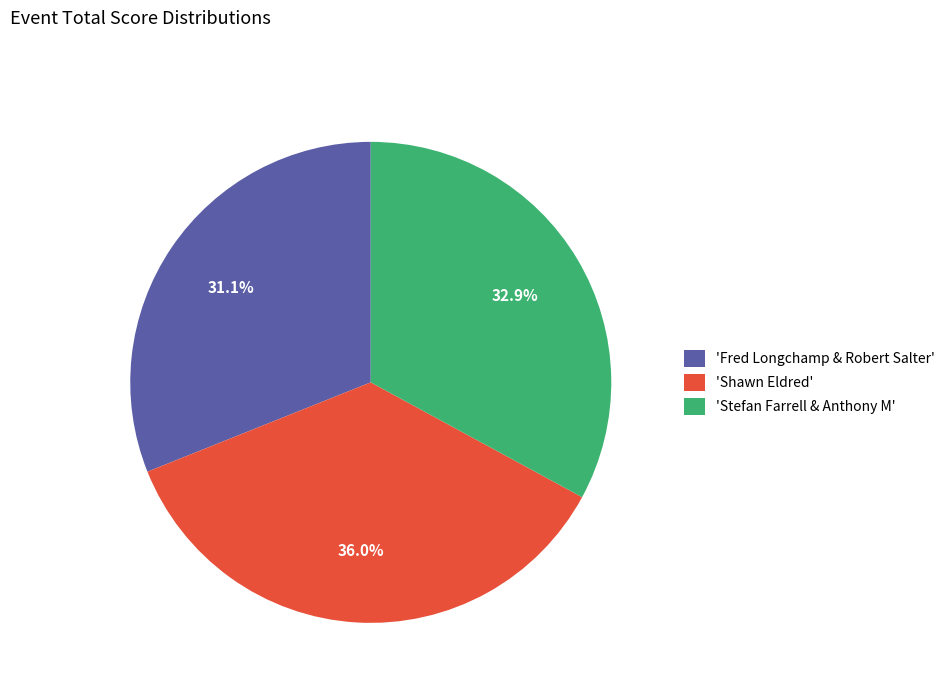

Which slice is the largest?

'Shawn Eldred'